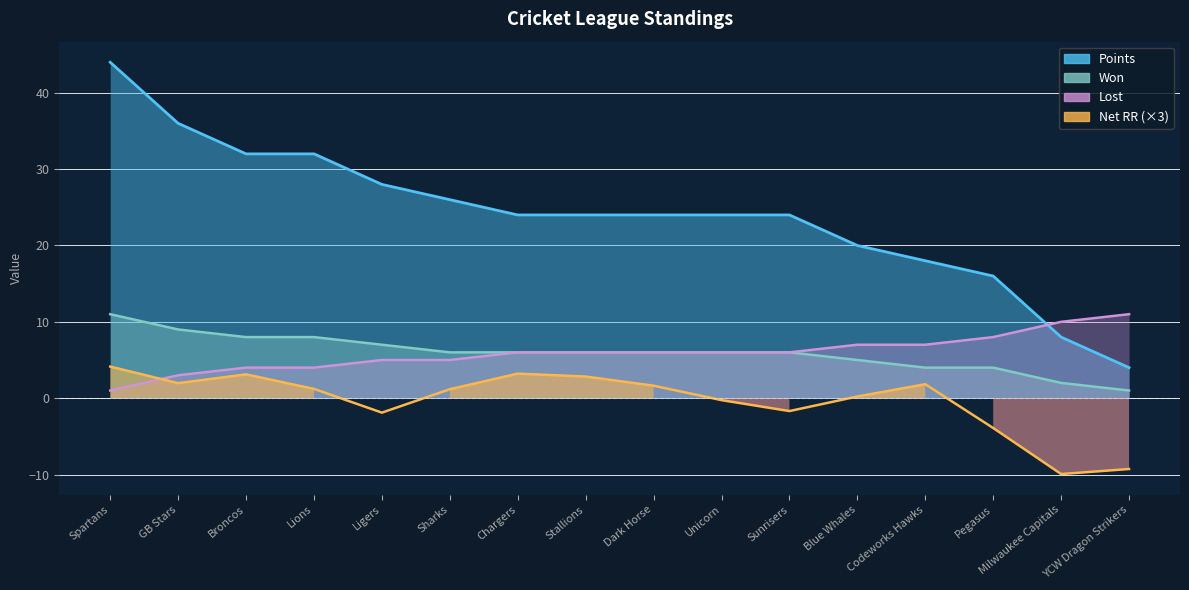

What is the difference between the Lost values at Spartans and Chargers?

5.0